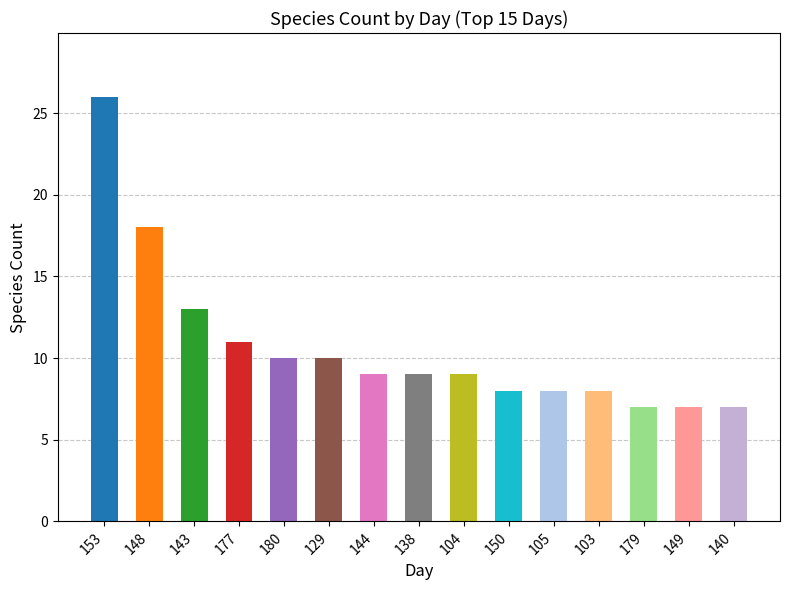

What is the change in value from 177 to 104?

-2